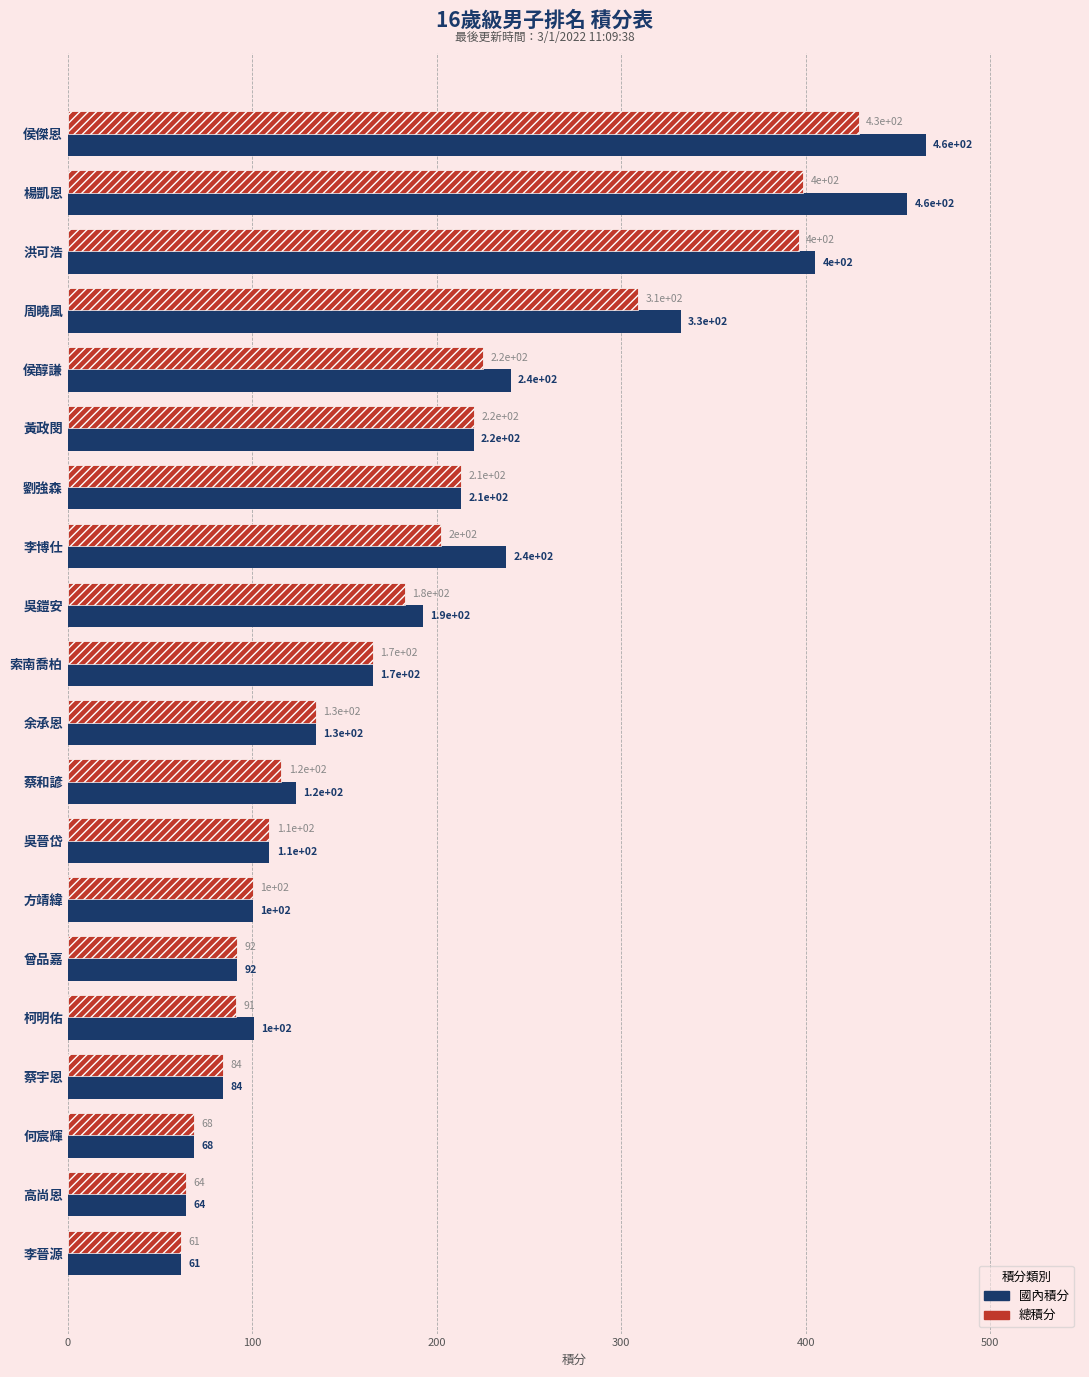

What is the average value of the 總積分 series?

183.1